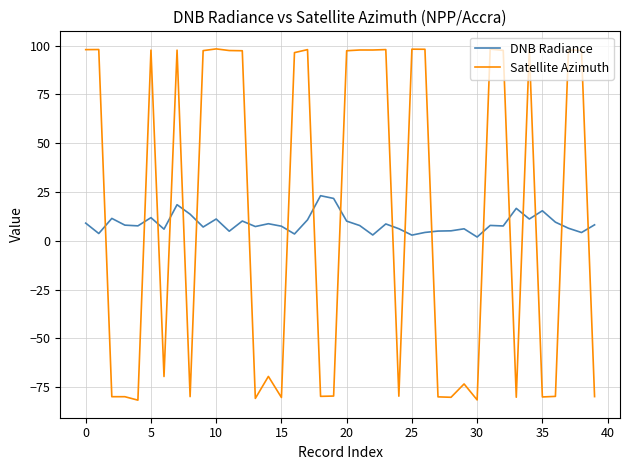

How many categories are shown in the chart?

40